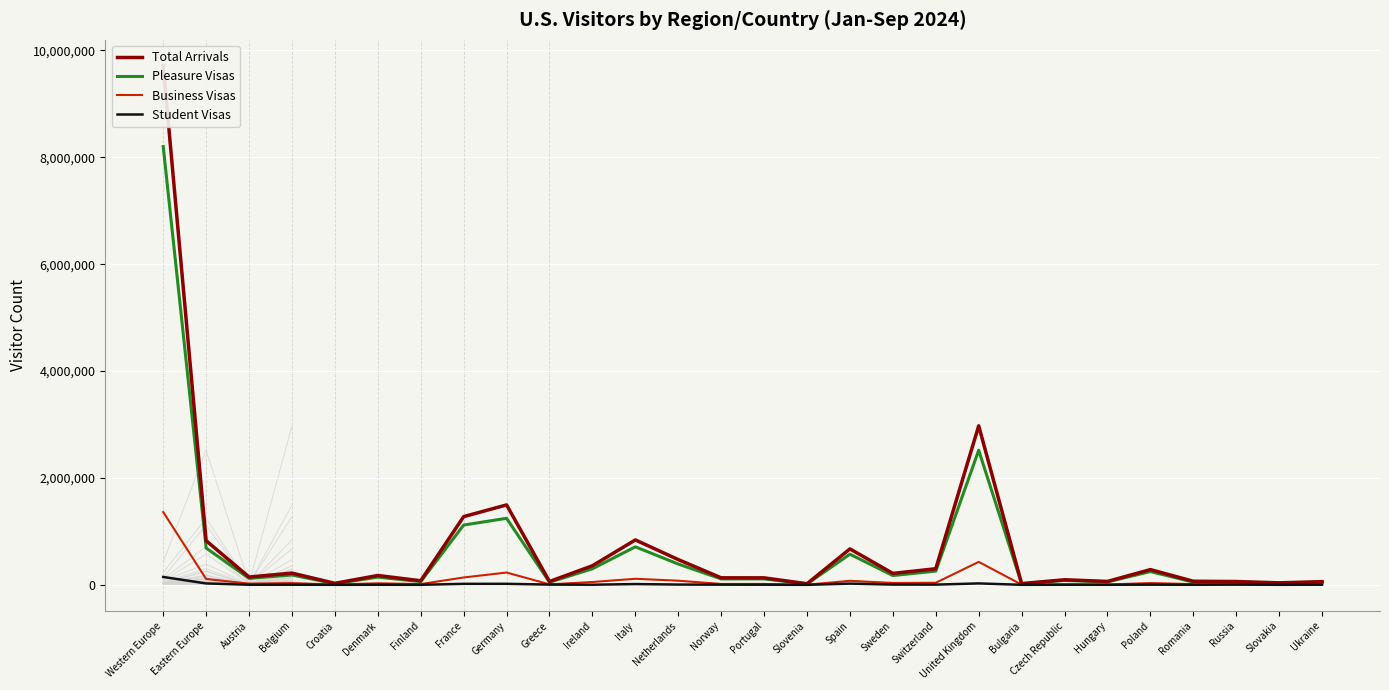

The value of Business Visas at France is 188704. True or false?

False